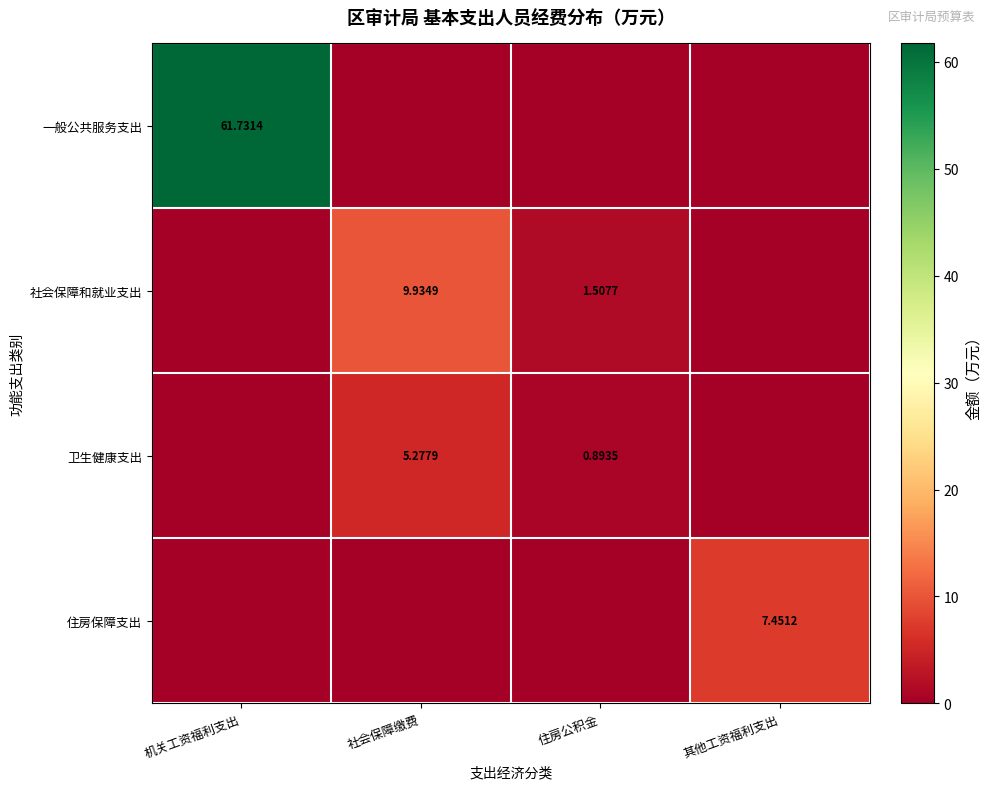

What is the difference between the highest and lowest values at 社会保障缴费?

9.9